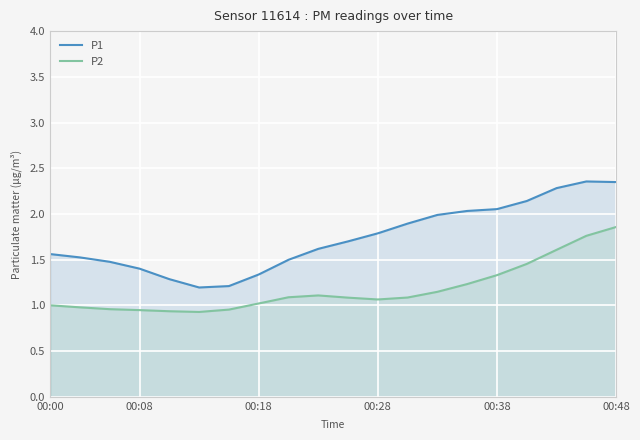

True or false: P1 and P2 intersect in this chart.

False